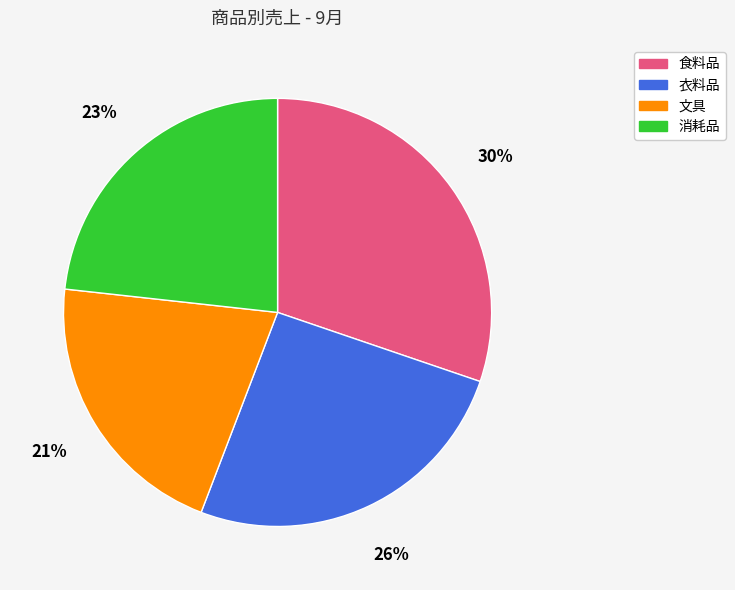

Between 文具 and 食料品, which is larger?

食料品